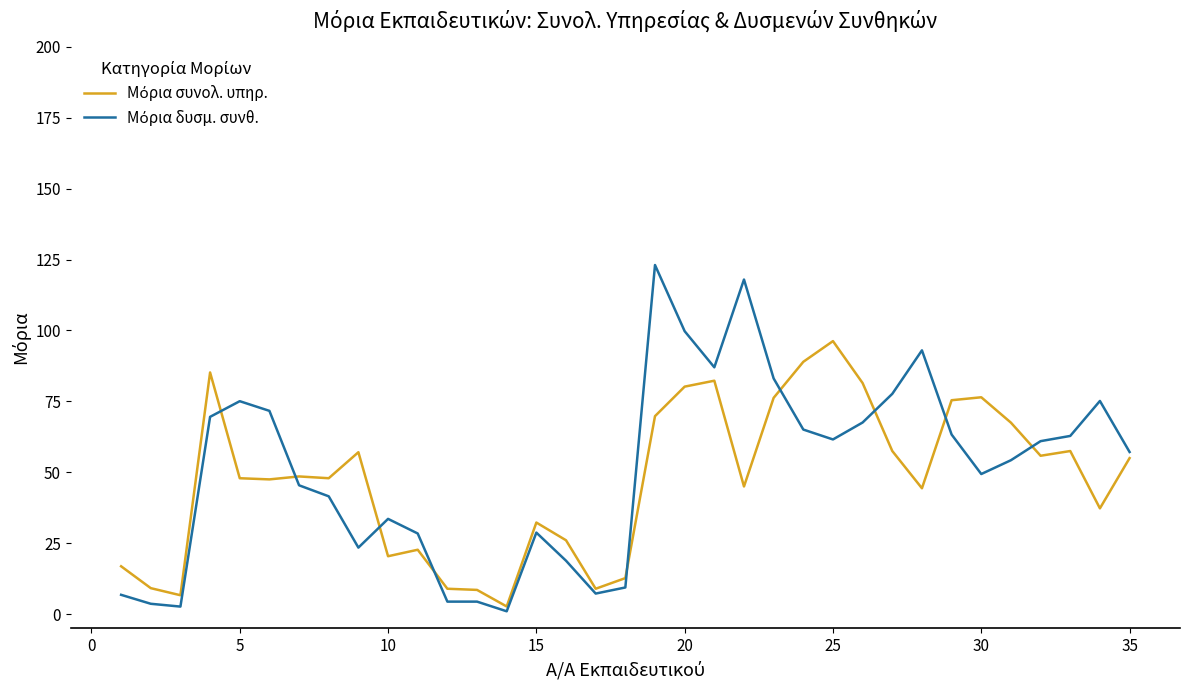

What is the greatest value displayed?

123.1